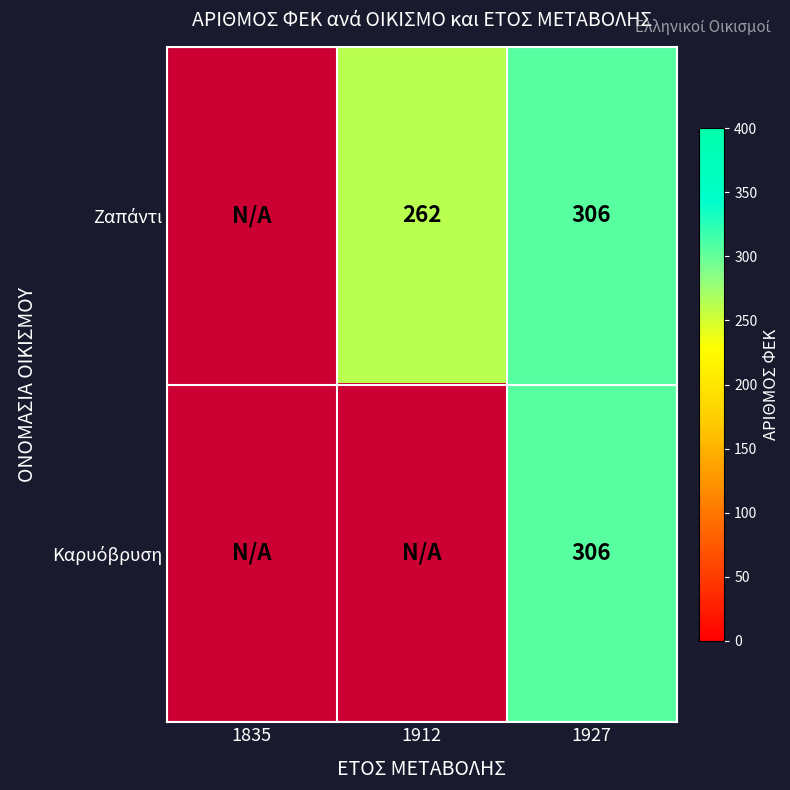

Is it true that Ζαπάντι equals 262.0 at 1912?

True